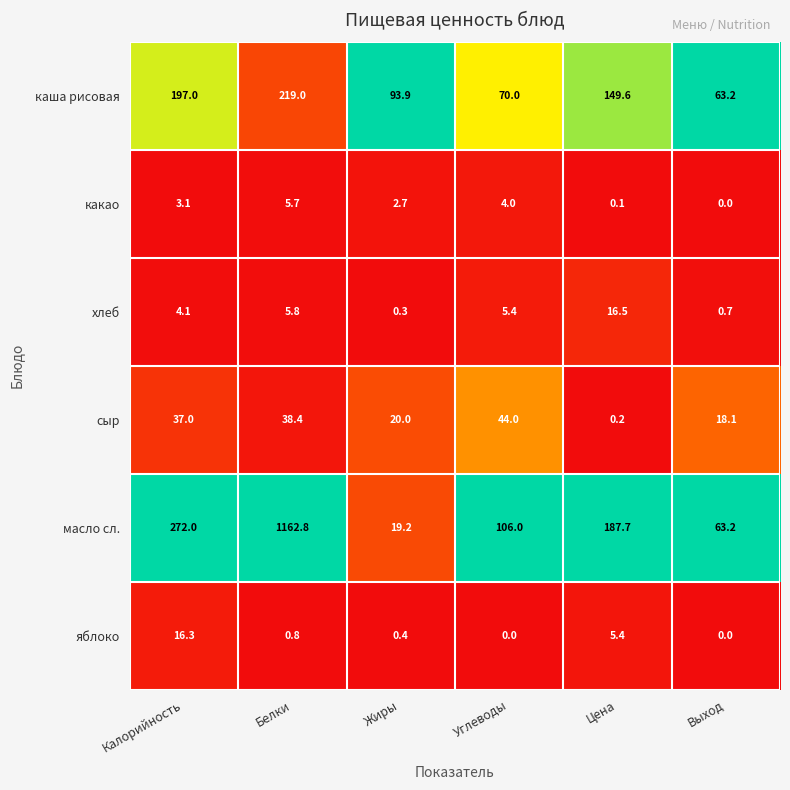

At which label is каша рисовая closest to 141?

Цена